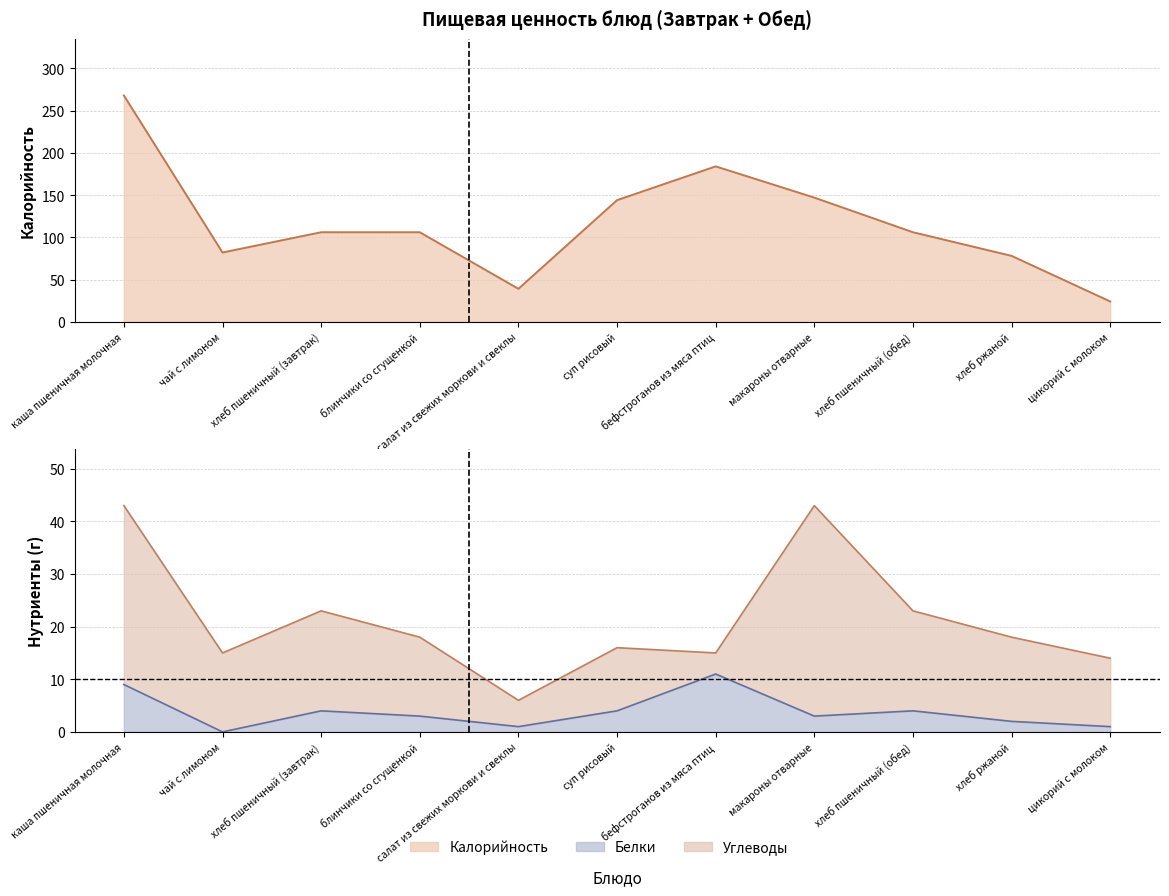

Where is the first local maximum for Белки?

хлеб пшеничный (завтрак)